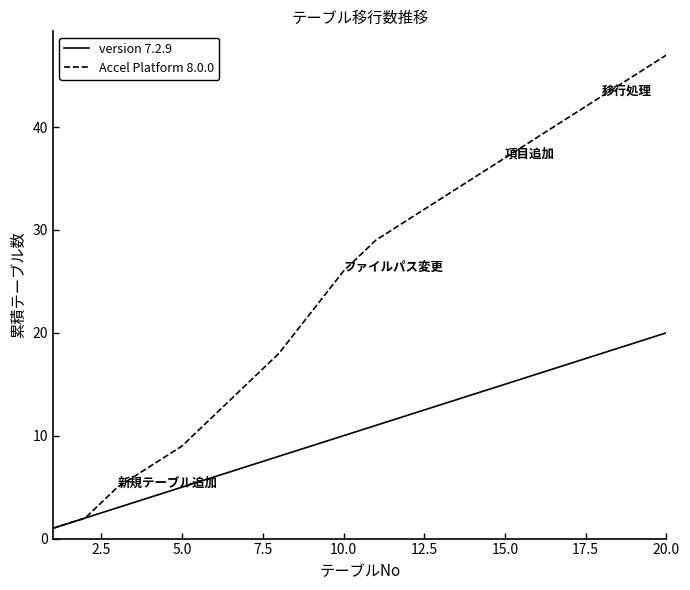

Which series has the widest spread of values?

Accel Platform 8.0.0